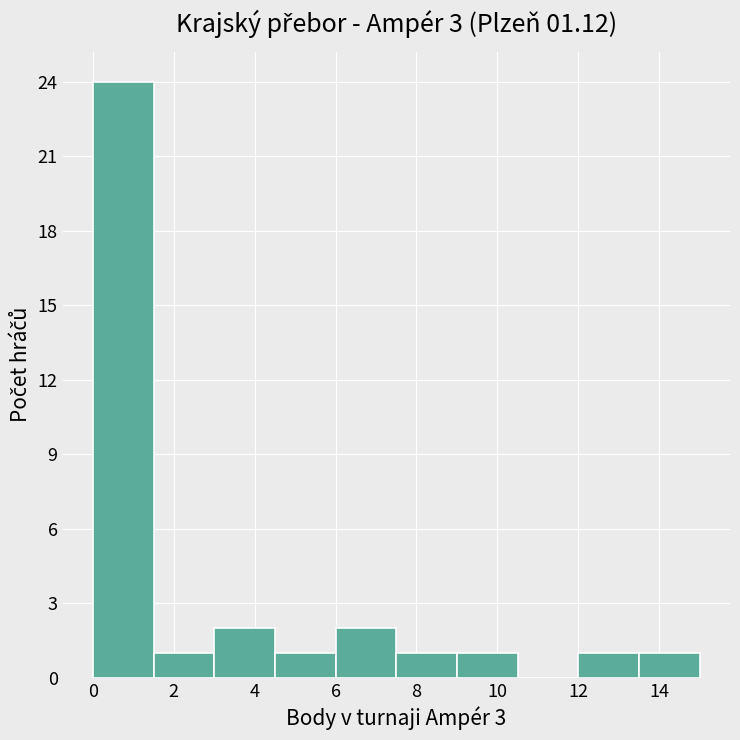

Over which range of the x-axis is the bar tallest?

0.0 to 1.5